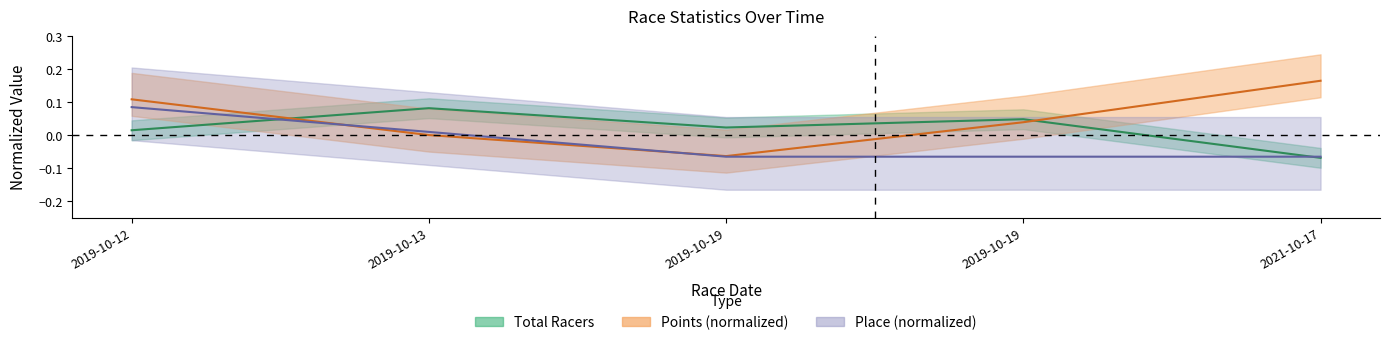

At which category is the sum across all series the highest?

2019-10-12